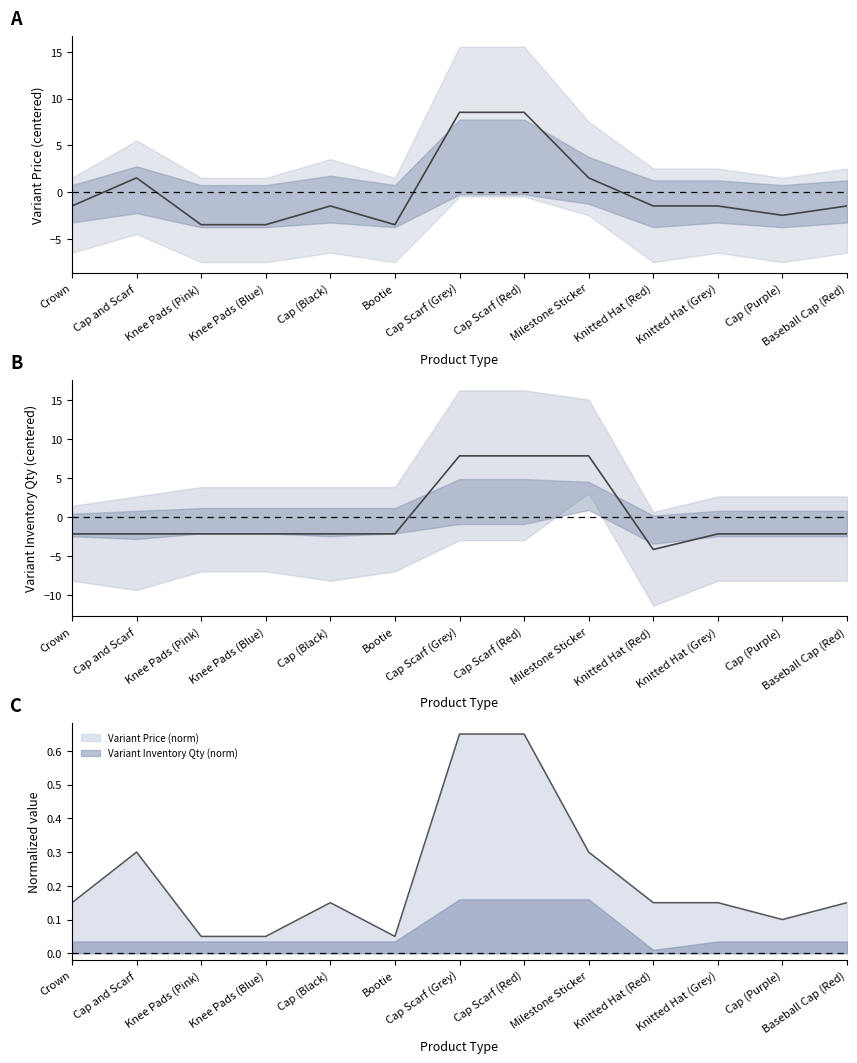

List the labels in order of Variant Price (centered) value, smallest first.

Knee Pads (Pink), Knee Pads (Blue), Bootie, Cap (Purple), Crown, Cap (Black), Knitted Hat (Red), Knitted Hat (Grey), Baseball Cap (Red), Cap and Scarf, Milestone Sticker, Cap Scarf (Grey), Cap Scarf (Red)